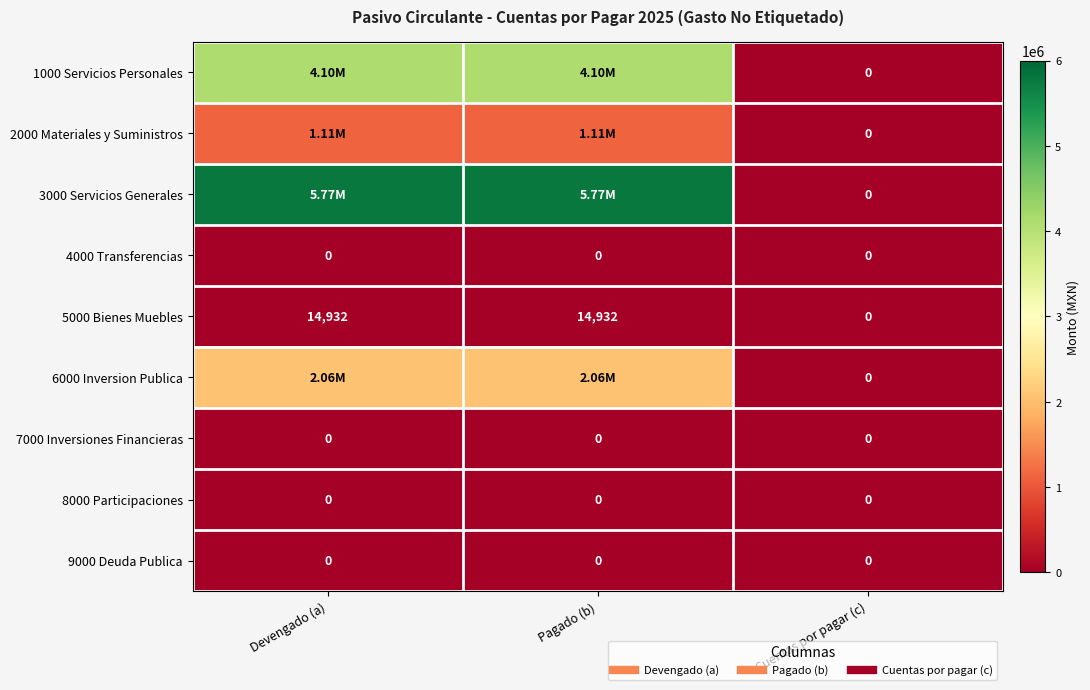

List the series in order of their peak value, highest first.

3000 Servicios Generales, 1000 Servicios Personales, 6000 Inversion Publica, 2000 Materiales y Suministros, 5000 Bienes Muebles, 4000 Transferencias, 7000 Inversiones Financieras, 8000 Participaciones, 9000 Deuda Publica